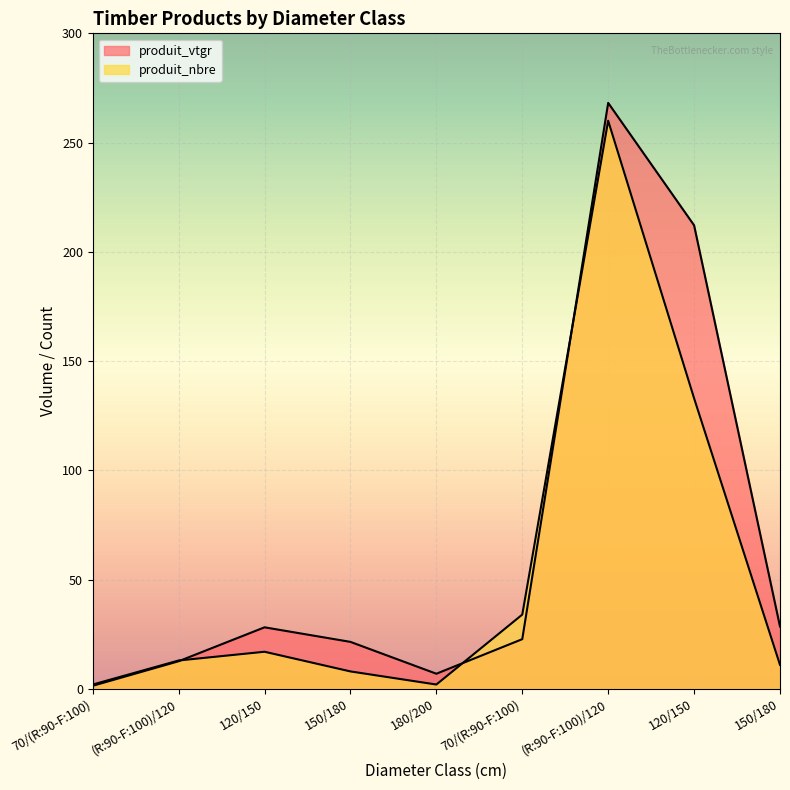

What is the approximate value of produit_nbre at 150/180?

11.0